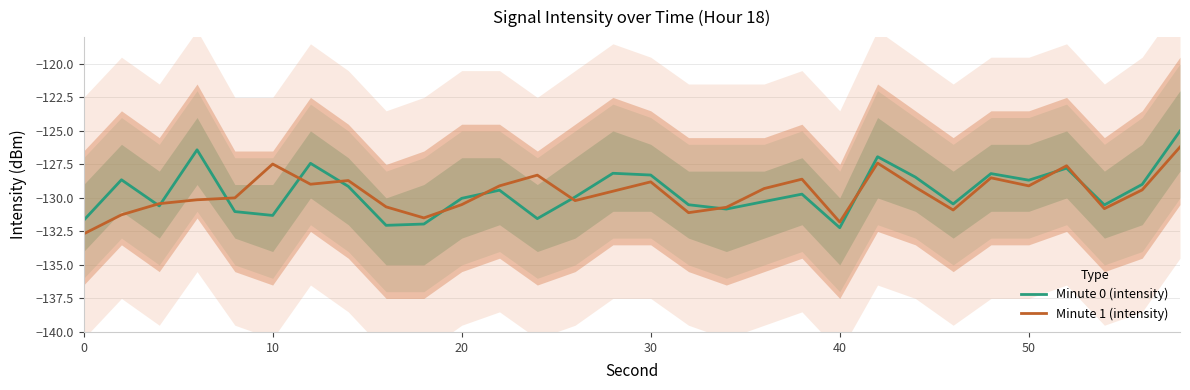

What is the highest value of the Minute 1 (intensity) series?

-126.2